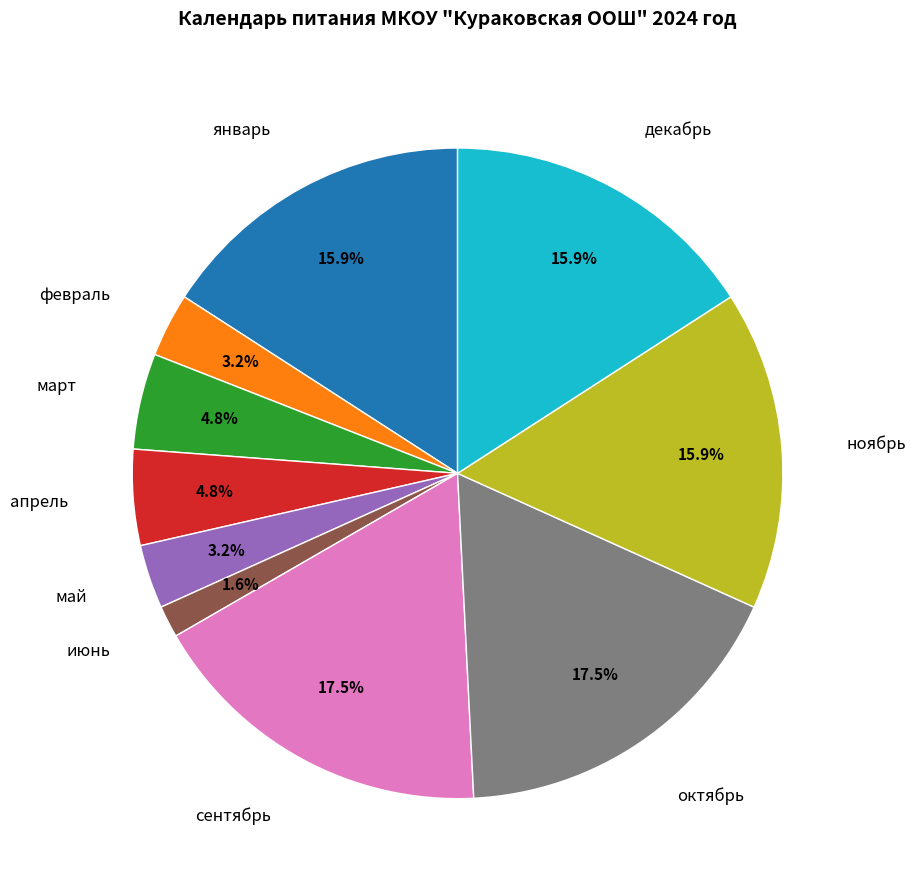

Is there a majority slice in this chart?

No